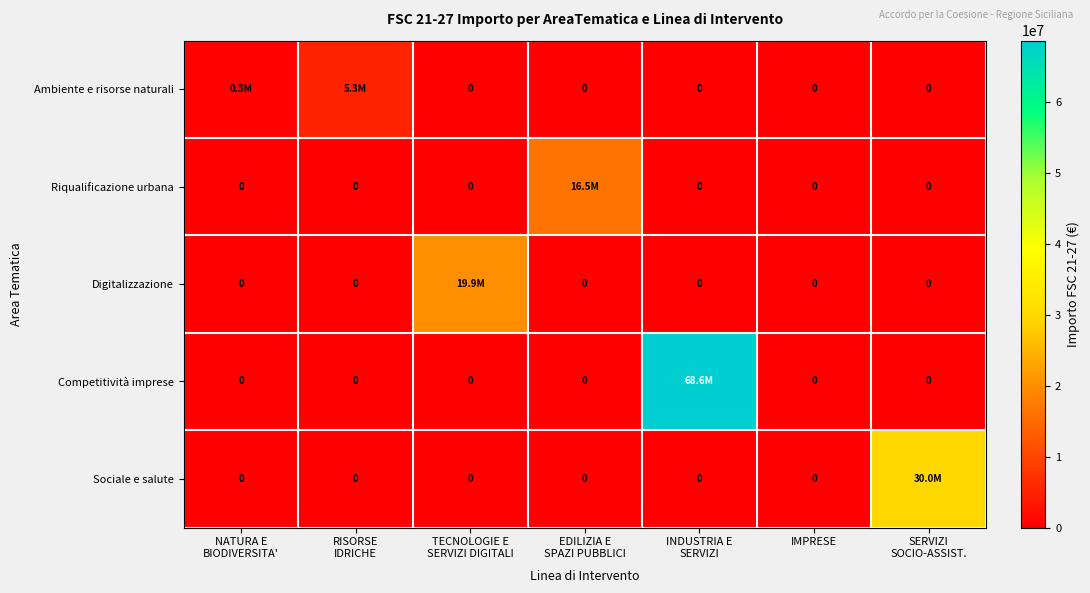

Which series has the largest range (max minus min)?

Competitività imprese